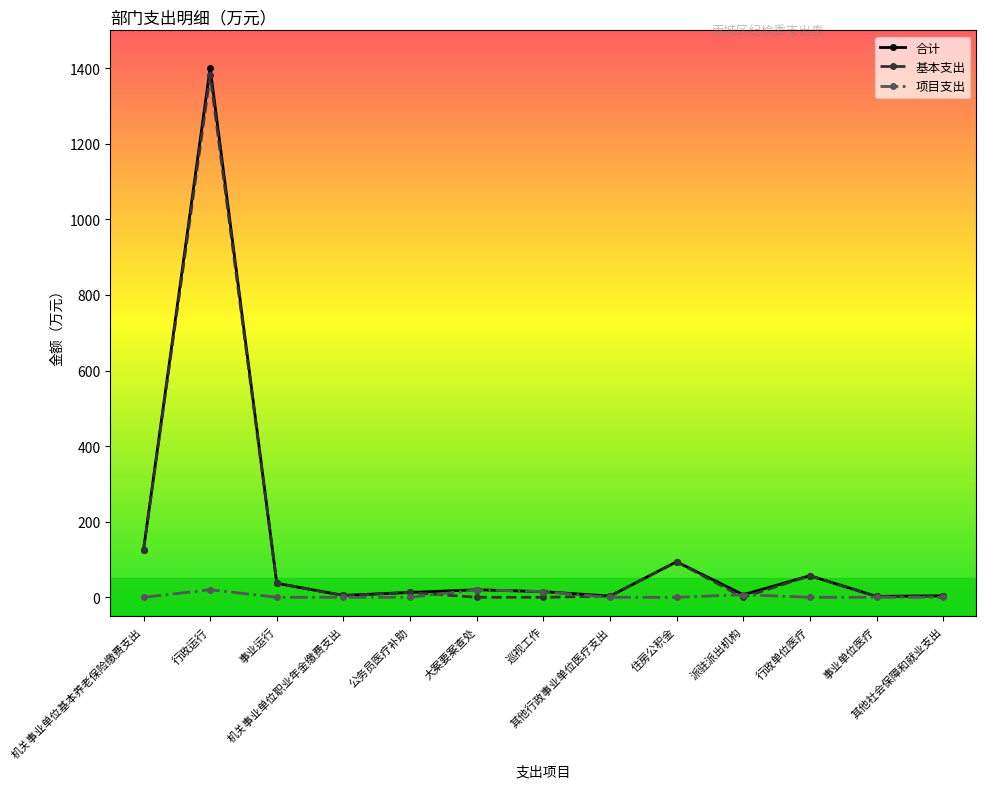

What is the greatest value displayed?

1400.5